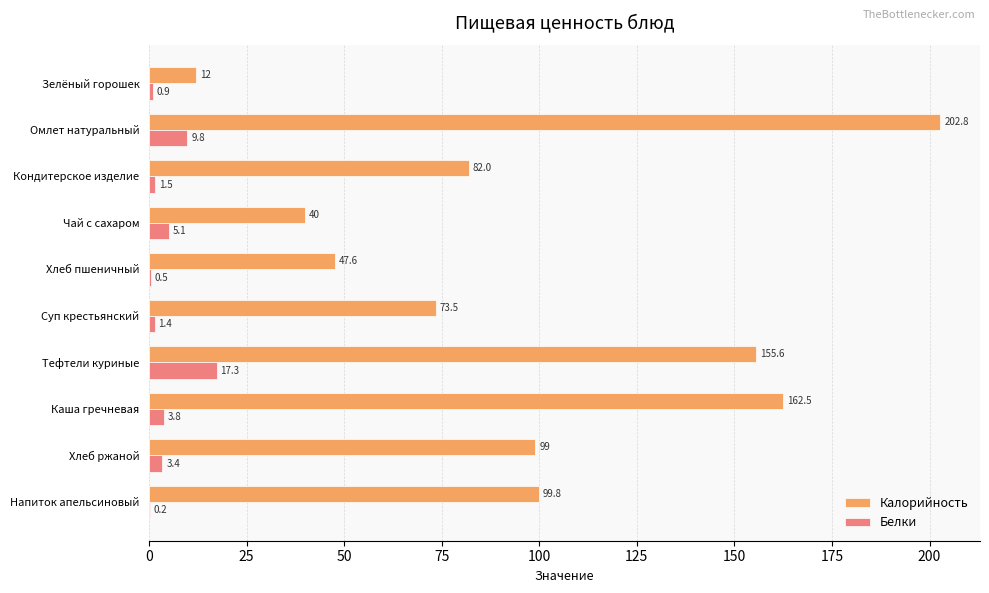

At which category is the sum across all series the highest?

Омлет натуральный